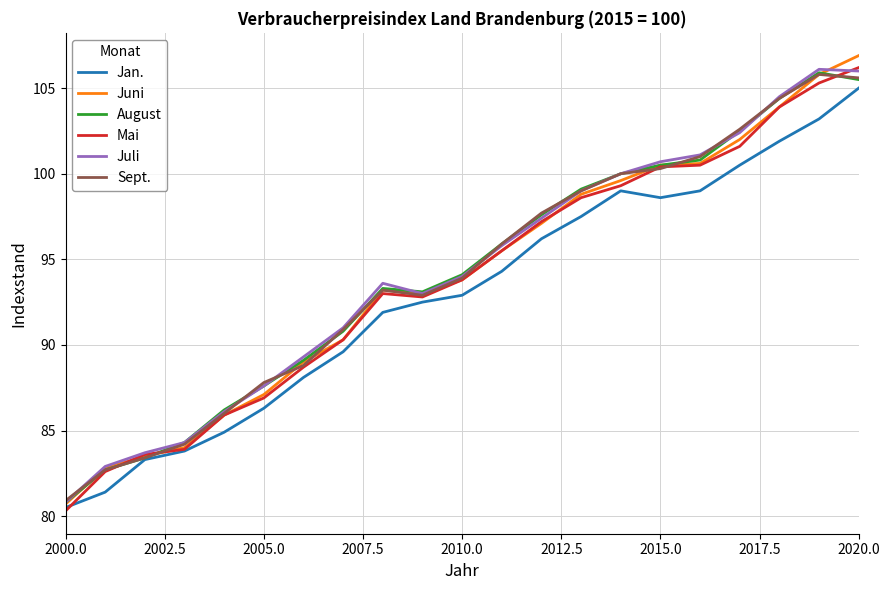

What is the minimum value for Juli?

80.8